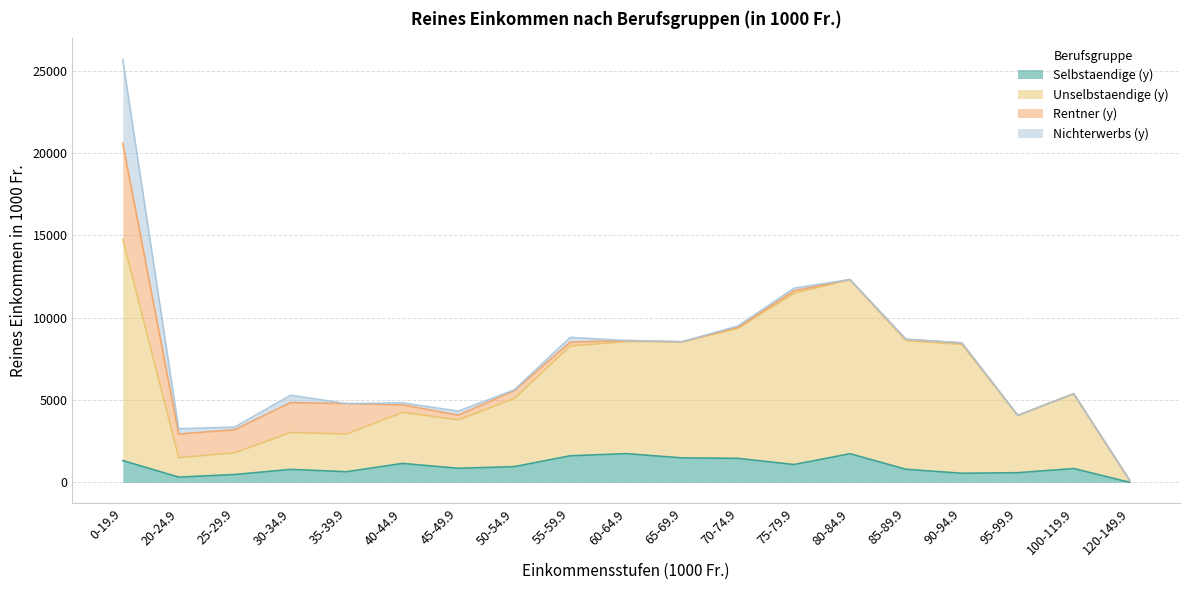

True or false: Unselbstaendige (y) has a value of 2591.2 at 20-24.9.

False